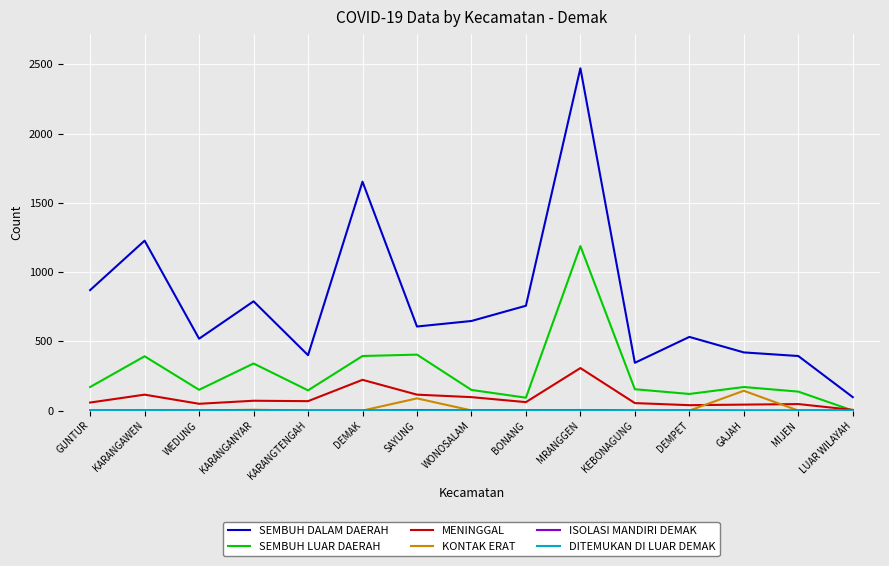

Does the chart have visible grid lines?

Yes